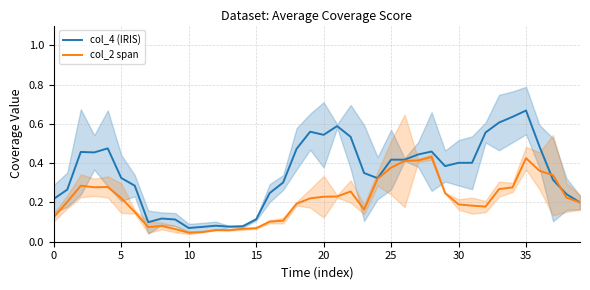

Is it true that col_2 span equals 0.2 at 0?

False